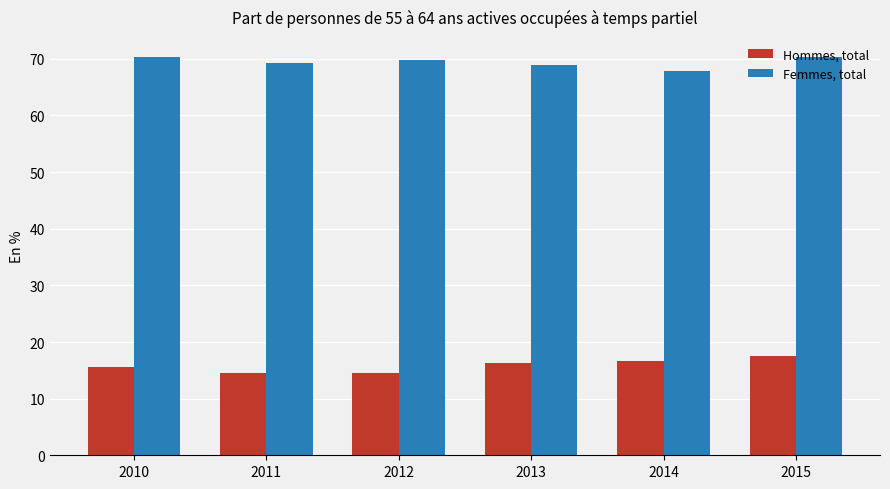

What is the value of the Femmes, total bar at the 2nd from the left?

69.2